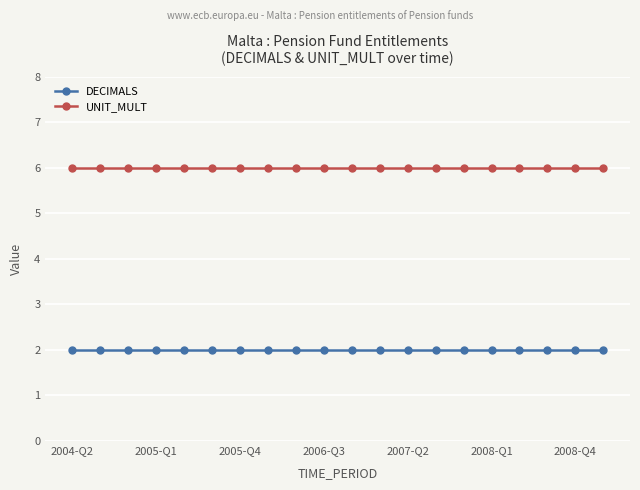

Which series has the largest total across all categories?

UNIT_MULT